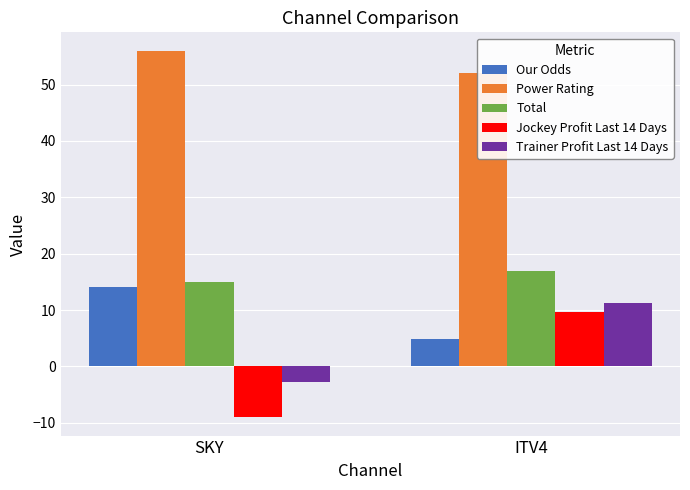

How many bars are there in each group?

5